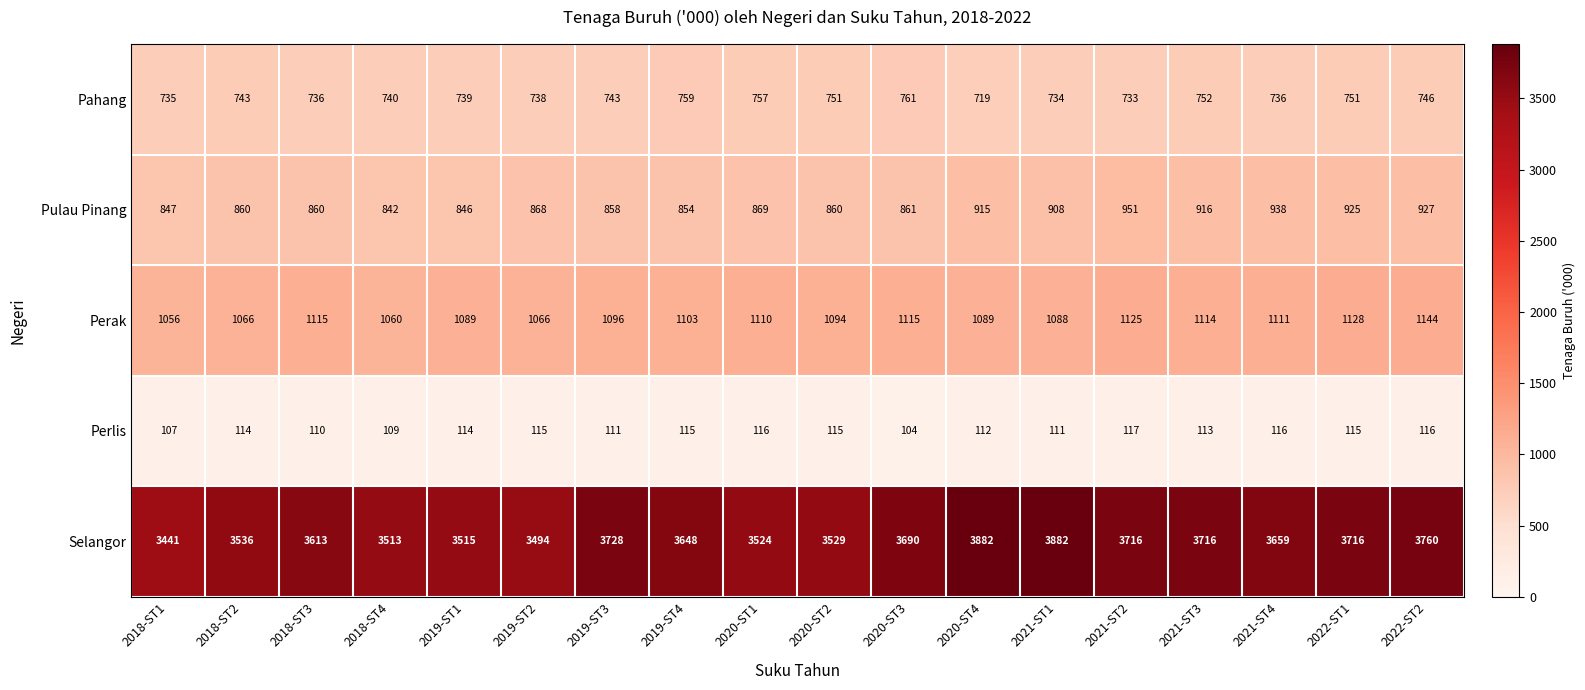

What is the maximum value for Pulau Pinang?

951